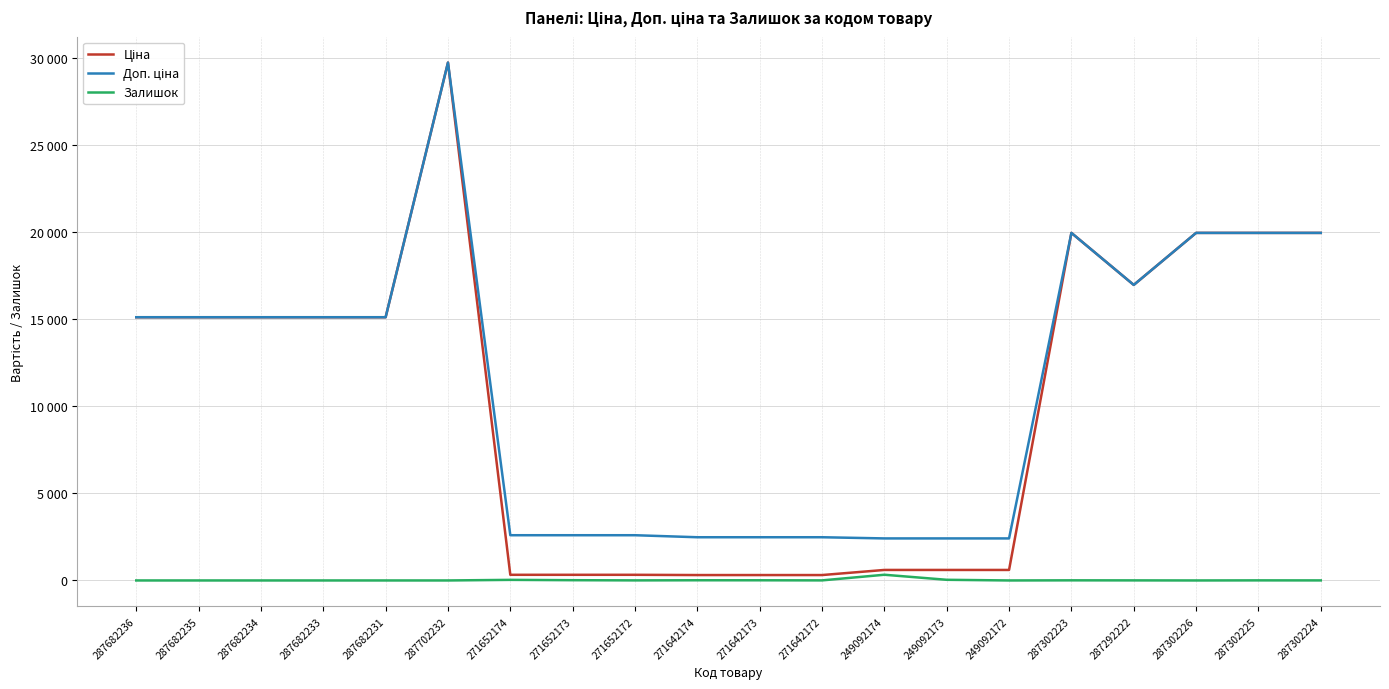

In Залишок, how many points are higher than both neighbors (excluding endpoints)?

5